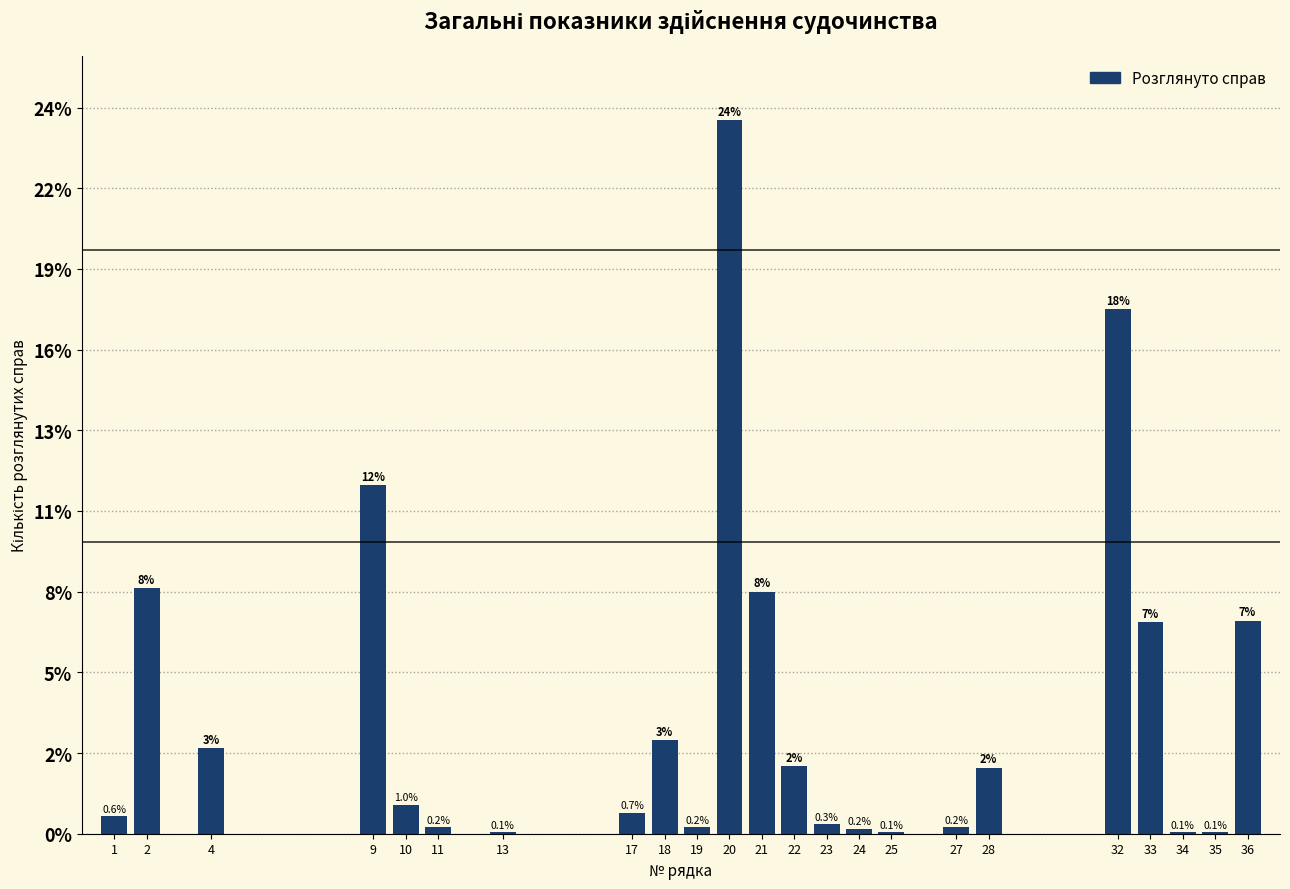

Are the bars horizontal?

No